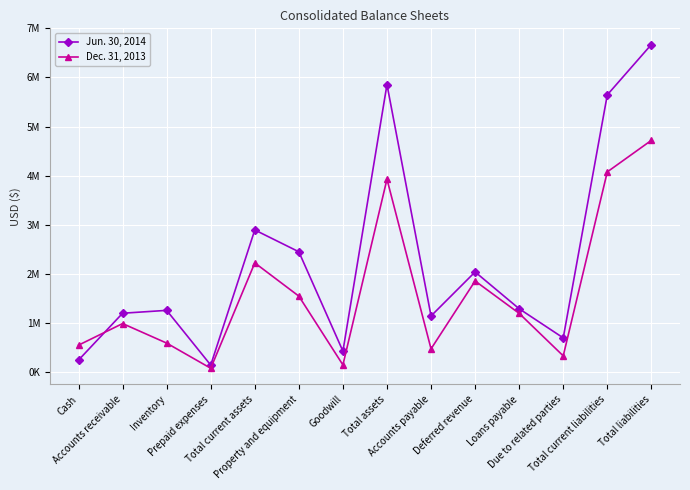

What is the total value across all series at Property and equipment?

3995532